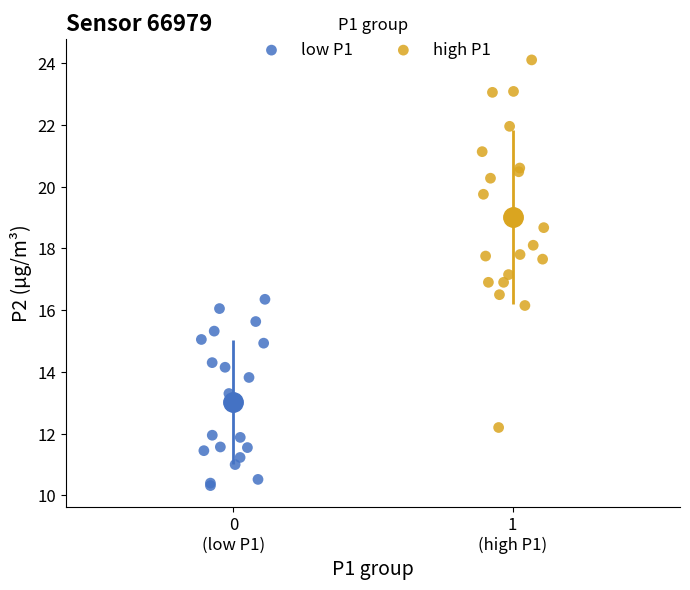

What are all the series names shown in the legend?

low P1, high P1